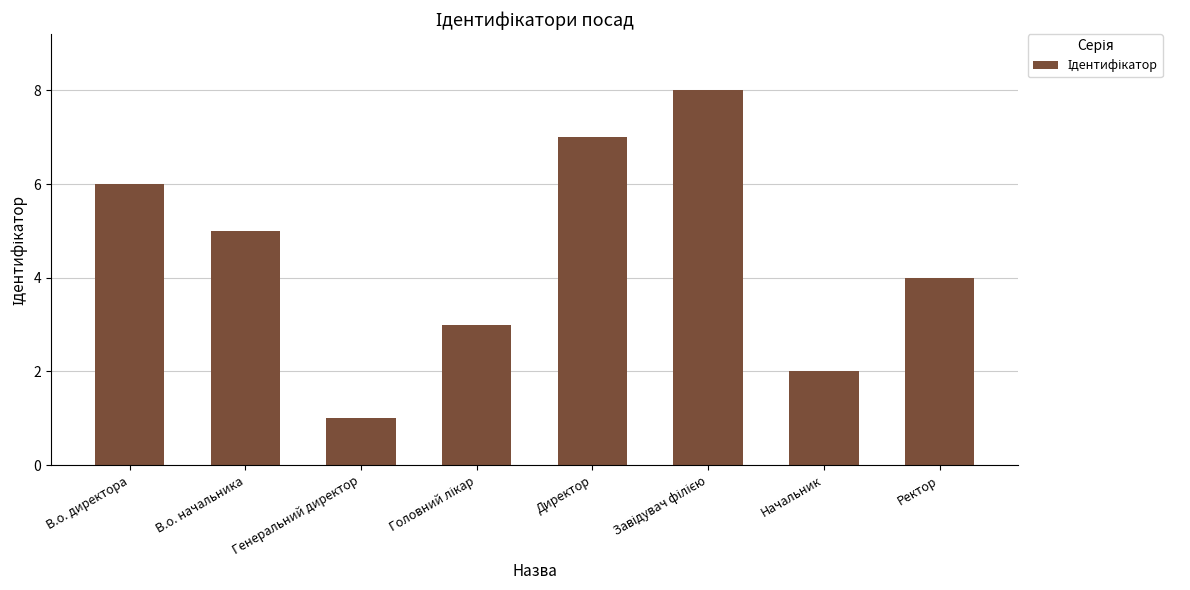

What is the label of the 4th bar from the right?

Директор